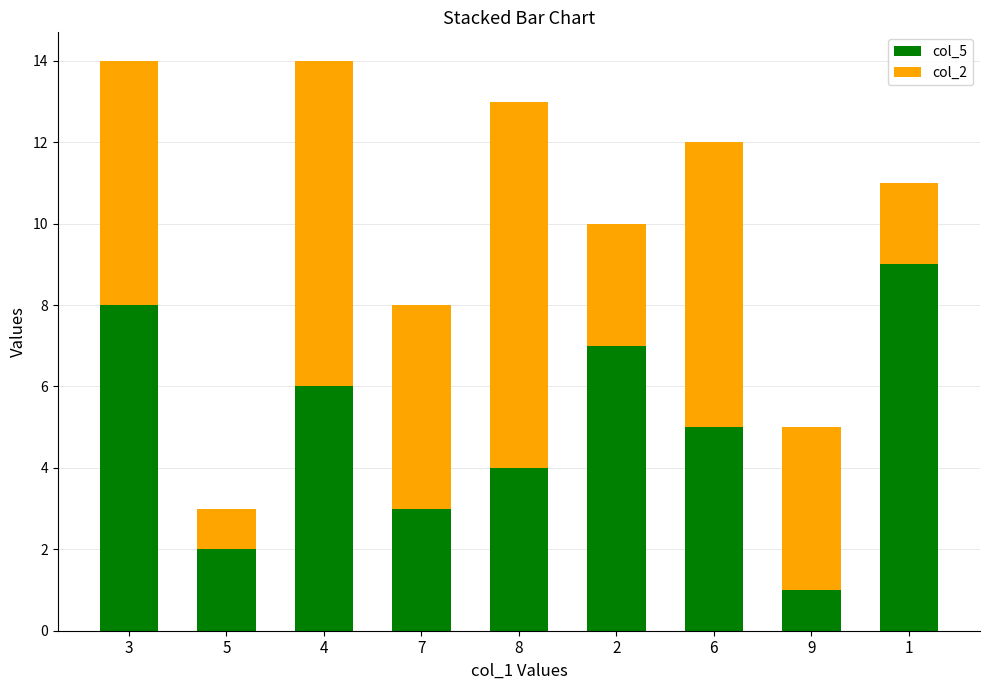

The col_5 series shows 6 at 1. True or false?

False